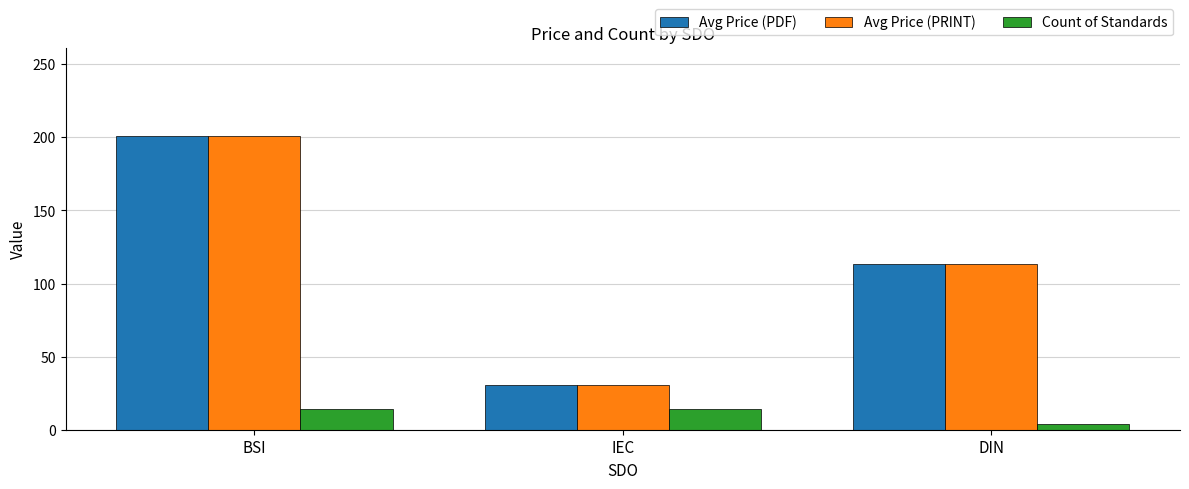

How many Count of Standards values are between 4 and 14?

3